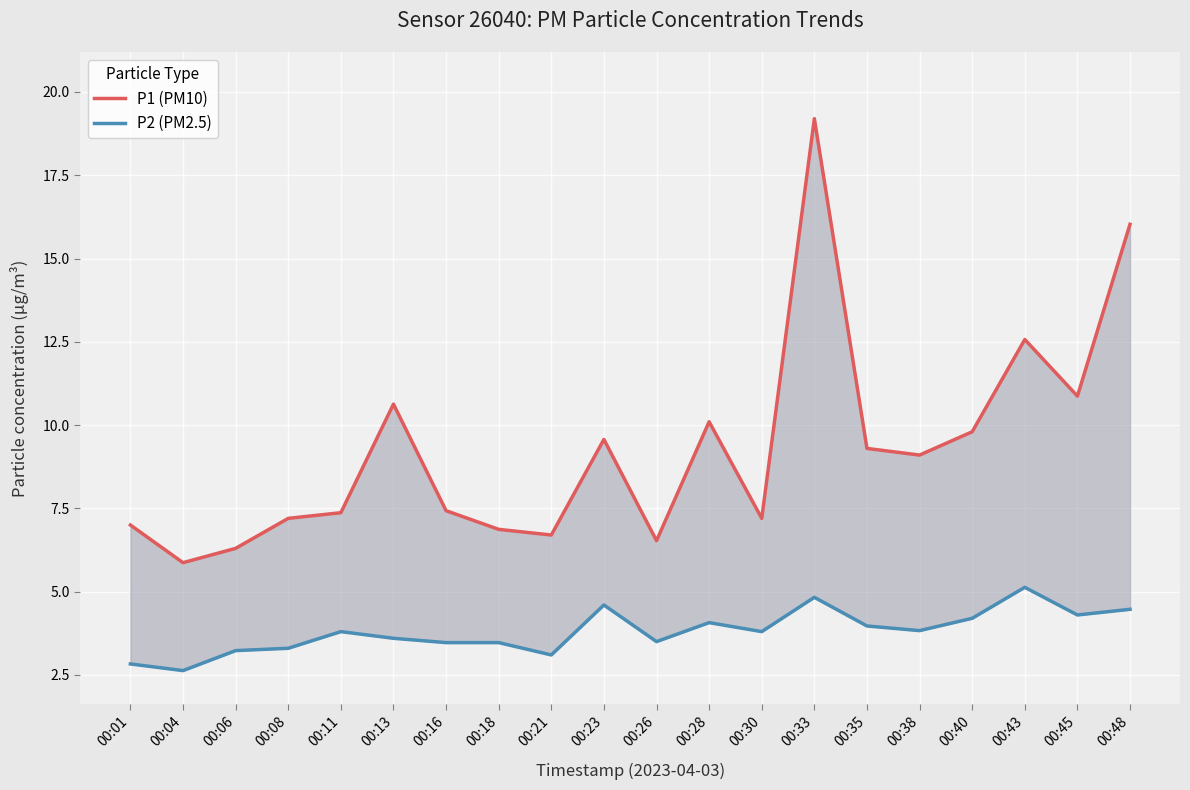

True or false: P2 (PM2.5) and P1 (PM10) cross at least once.

False